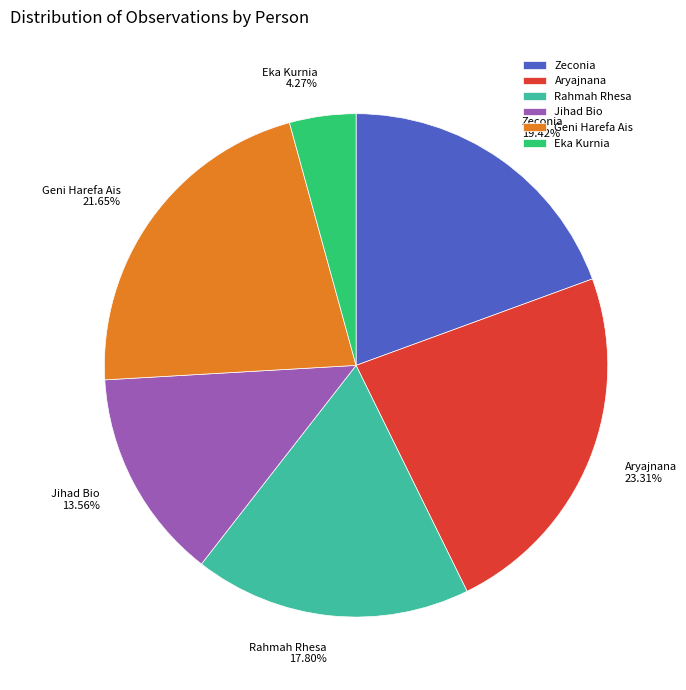

How many slices are in this pie chart?

6